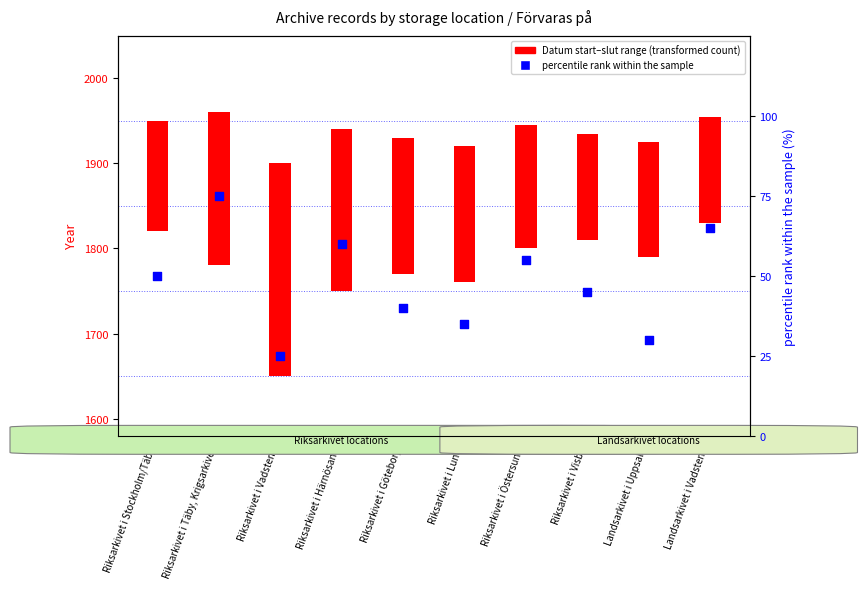

What is the change in value from Landsarkivet i Uppsala to Landsarkivet i Vadstena?

+35